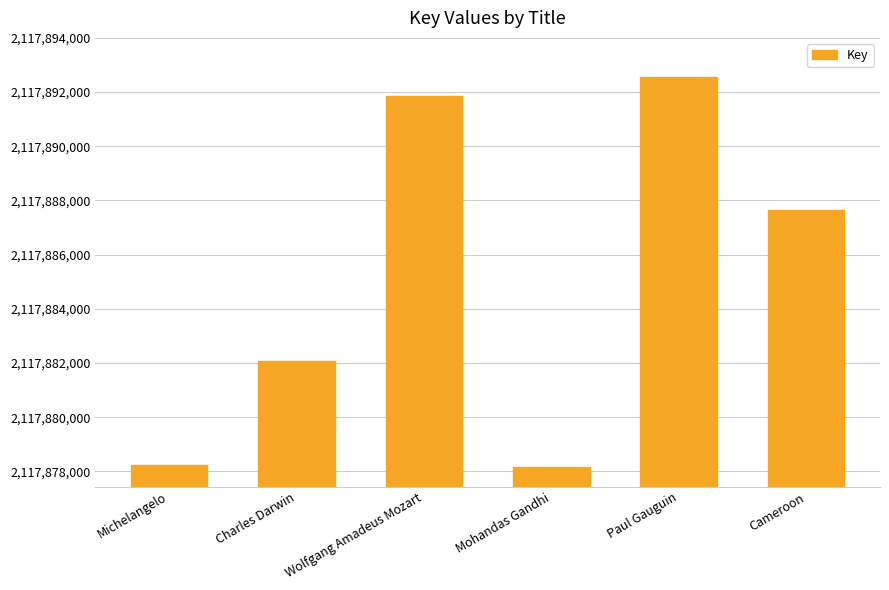

At which category does the chart reach its peak across all series?

Paul Gauguin